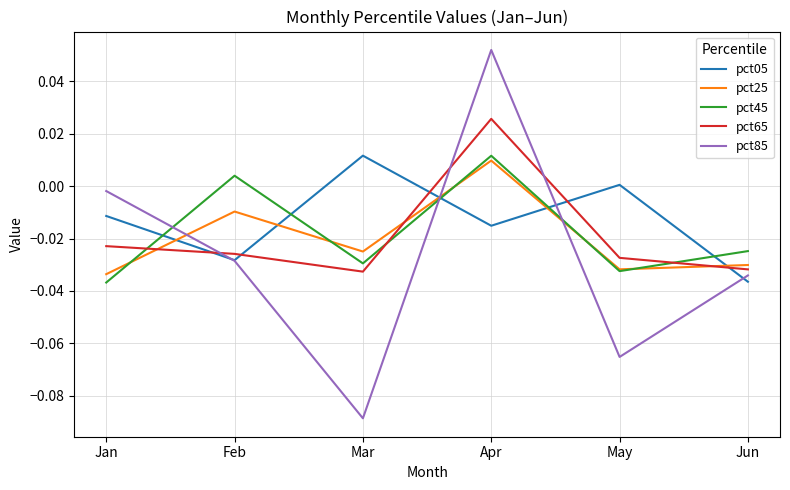

Which category has the lowest value across all series?

Mar